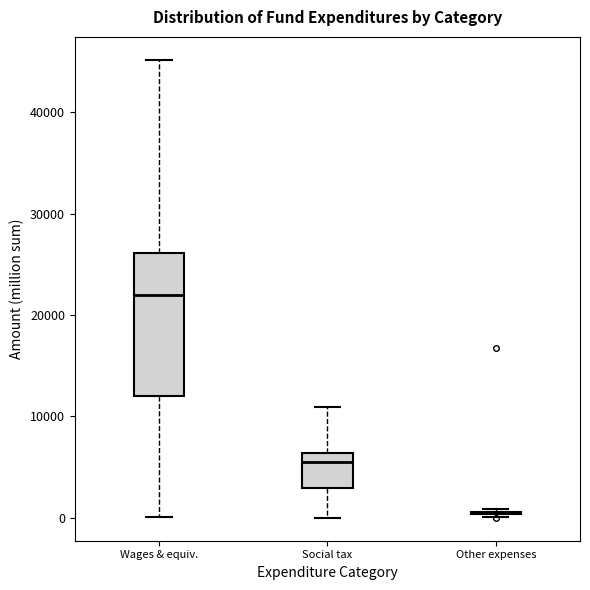

Reading left to right, read every box against the y-axis: the position of its median line, the range the box covers, and the ends of its whiskers. The values are not printed on the chart, so give them approximately, as read against the axis.

Wages & equiv.: median 22000, box 12000 to 26000, whiskers 0 to 45000
Social tax: median 5000, box 3000 to 6000, whiskers 0 to 11000
Other expenses: box collapsed to a line at 0, whiskers 0 to 1000